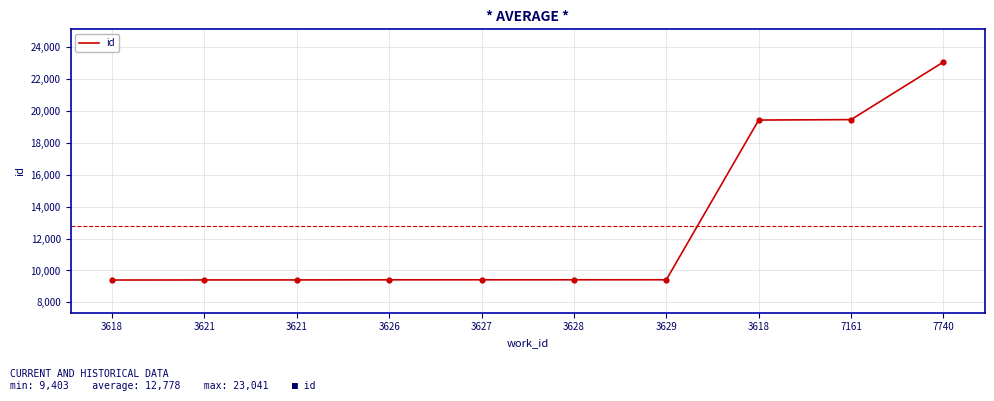

Approximately how many times larger is the value at 3627 compared to 3621?

1.0